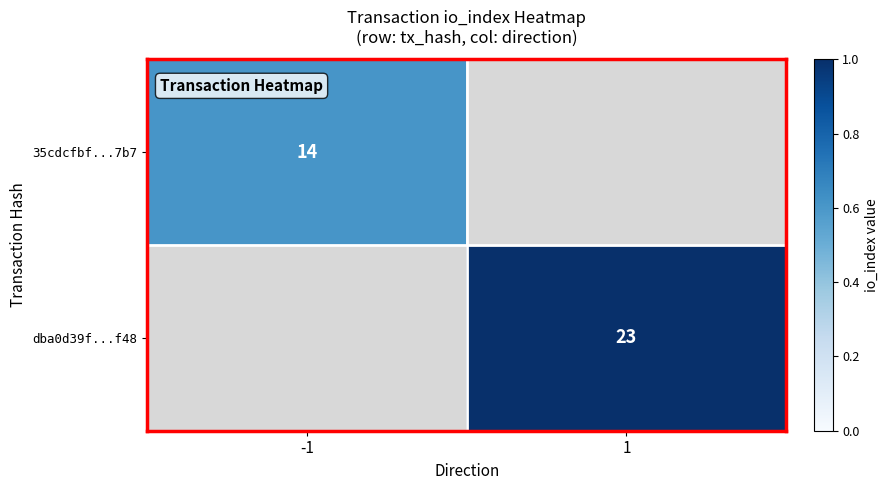

How many series are shown in this chart?

2